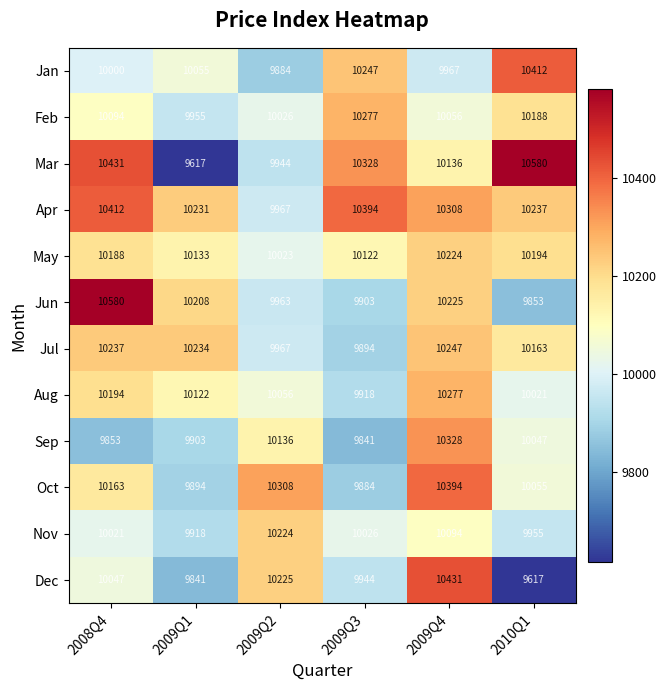

Which series has the largest total across all categories?

Apr